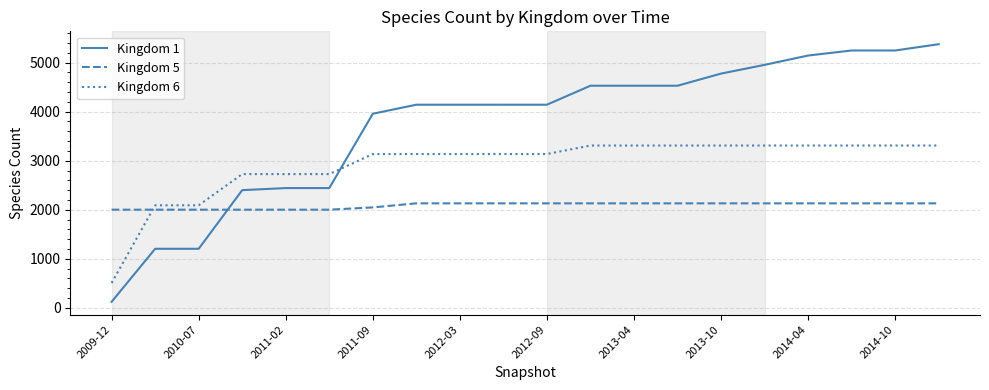

What is the difference between the maximum and minimum values in the Kingdom 1 series?

5249